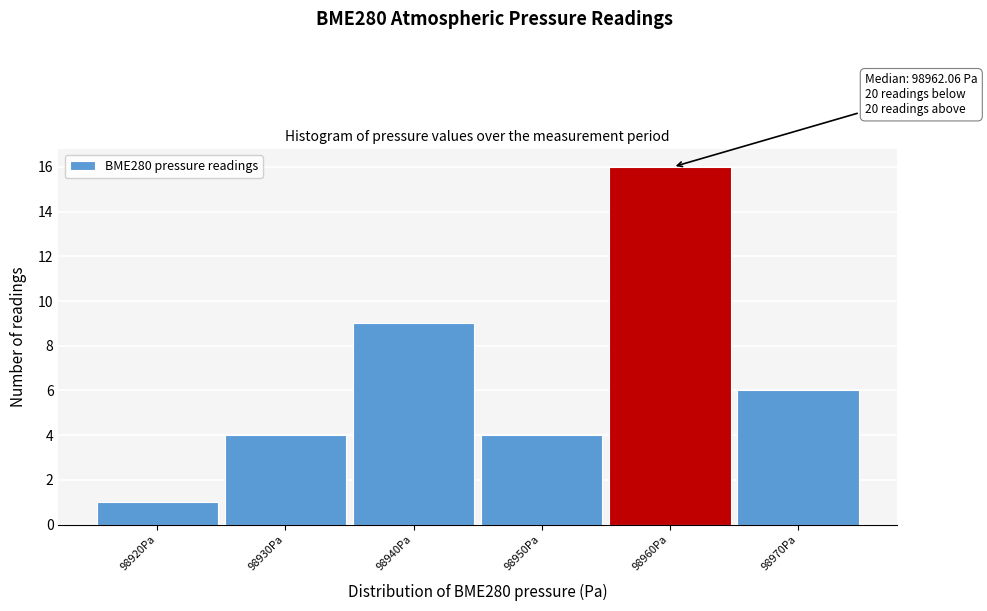

Reading right to left, transcribe all the data shown in this chart.

6	16	4	9	4	1